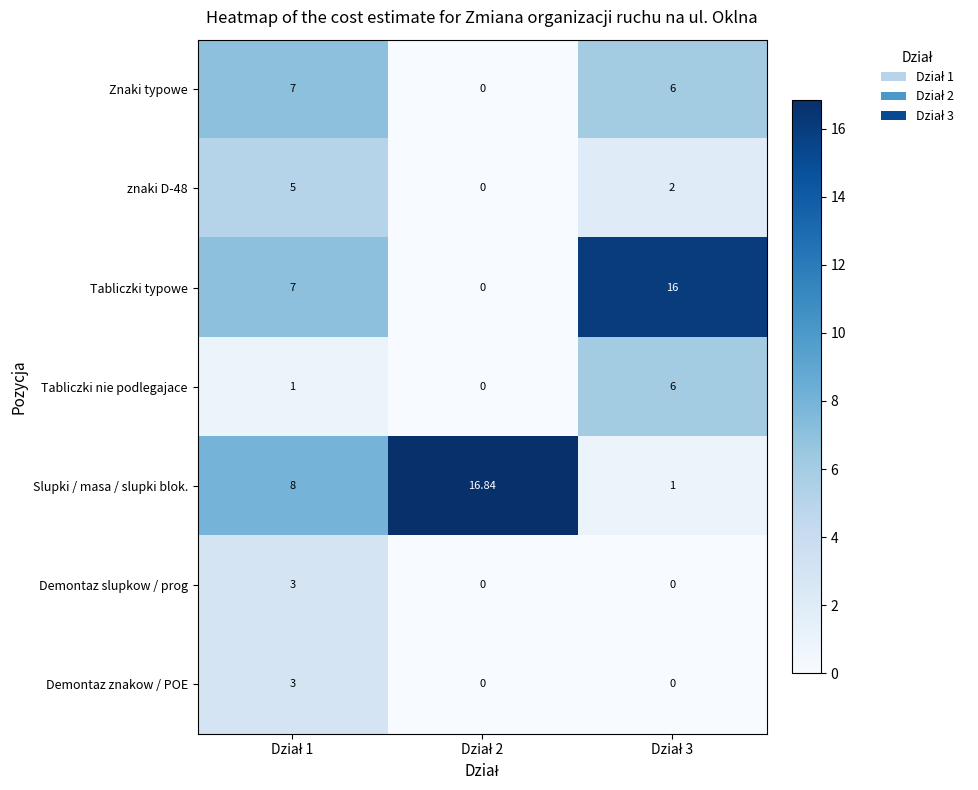

How many values in the Znaki typowe series are below 6?

1